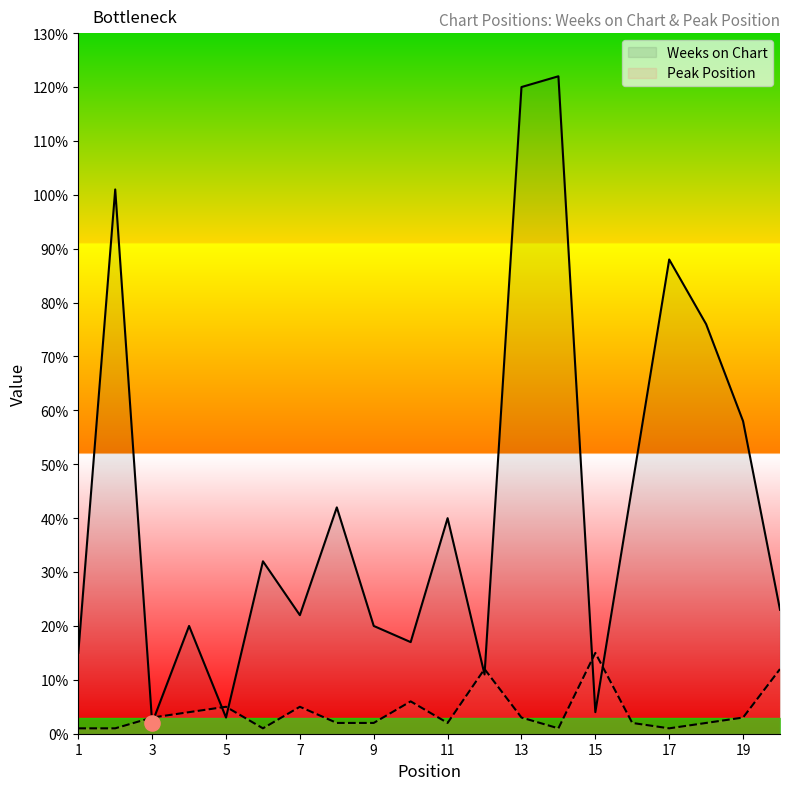

The value of Weeks on Chart at 11 is 12. True or false?

False